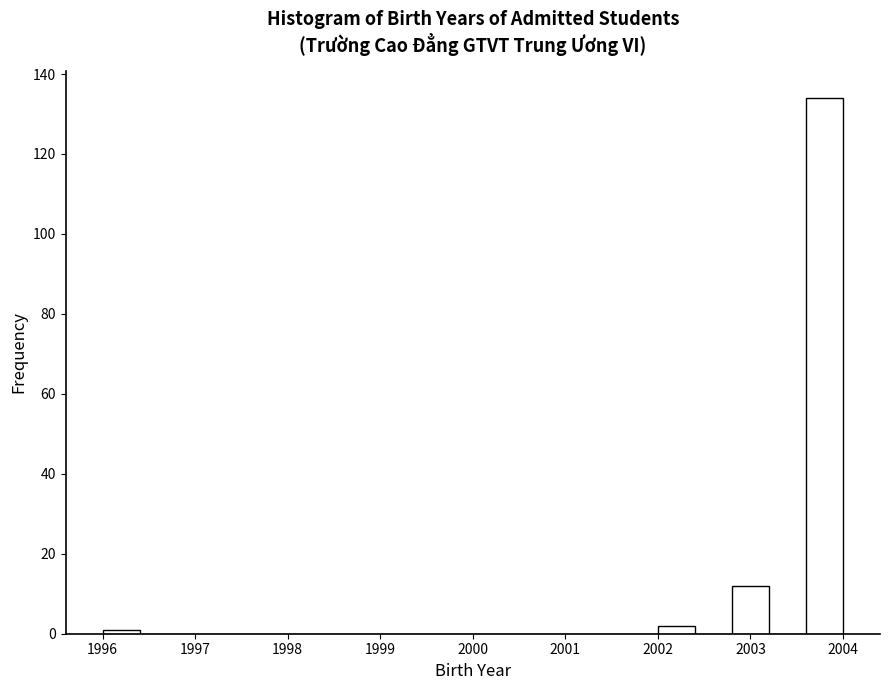

Reading left to right, transcribe this chart: for each bar, give the range it covers on the x-axis and its height. The values are not printed on the chart, so give them approximately, as read against the axis.

1996.0 to 1996.4: under 2
1996.4 to 1996.8: 0
1996.8 to 1997.2: 0
1997.2 to 1997.6: 0
1997.6 to 1998.0: 0
1998.0 to 1998.4: 0
1998.4 to 1998.8: 0
1998.8 to 1999.2: 0
1999.2 to 1999.6: 0
1999.6 to 2000.0: 0
2000.0 to 2000.4: 0
2000.4 to 2000.8: 0
2000.8 to 2001.2: 0
2001.2 to 2001.6: 0
2001.6 to 2002.0: 0
2002.0 to 2002.4: 2
2002.4 to 2002.8: 0
2002.8 to 2003.2: 12
2003.2 to 2003.6: 0
2003.6 to 2004.0: 134